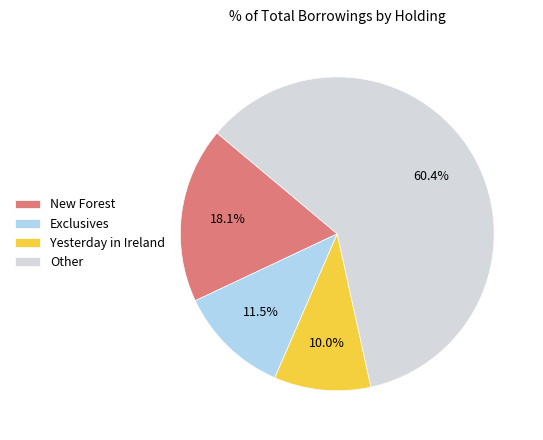

What is the largest slice in the pie chart?

Other